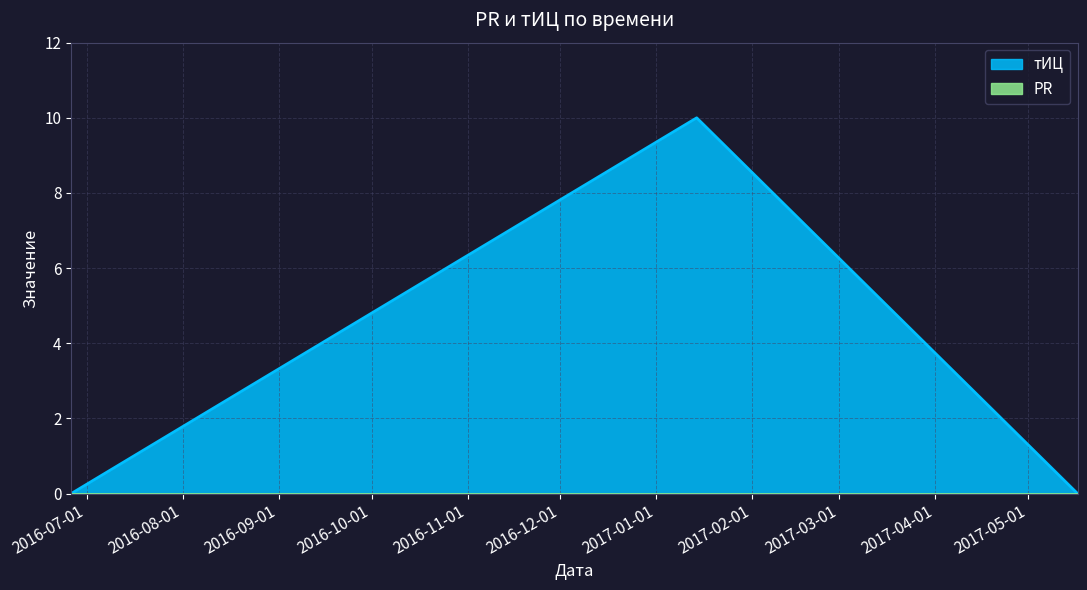

What is the label of the 1st point from the left?

2016-06-26